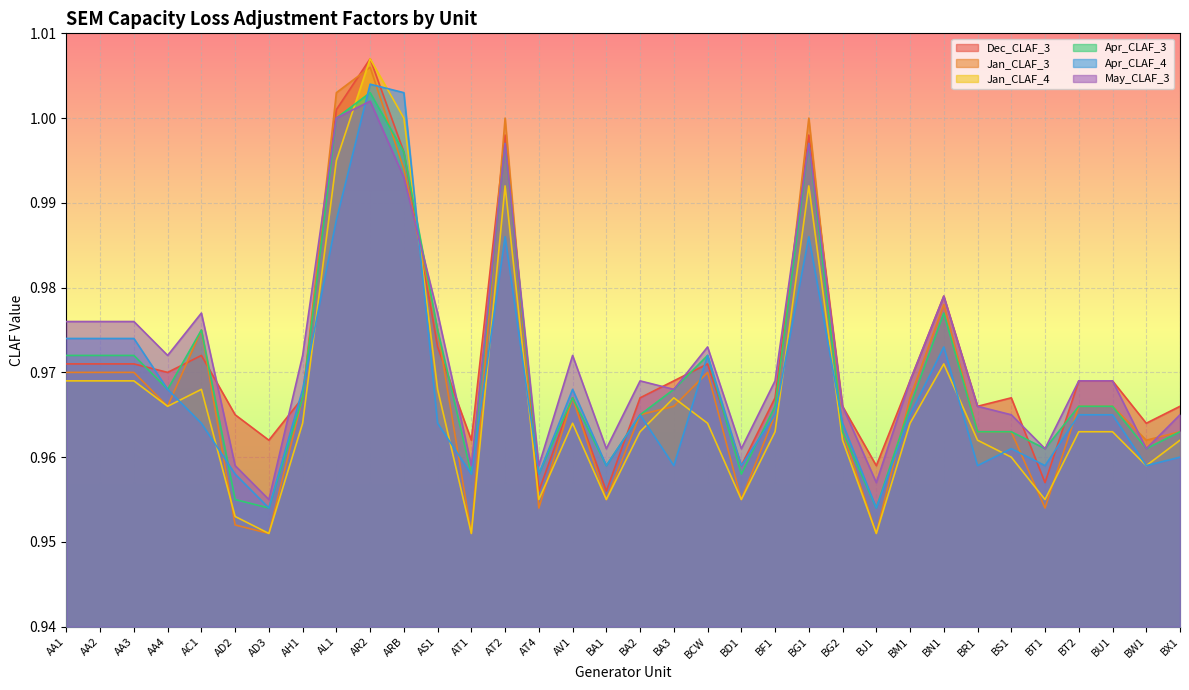

List the series in order of their peak value, highest first.

Dec_CLAF_3, Jan_CLAF_4, Jan_CLAF_3, Apr_CLAF_4, Apr_CLAF_3, May_CLAF_3